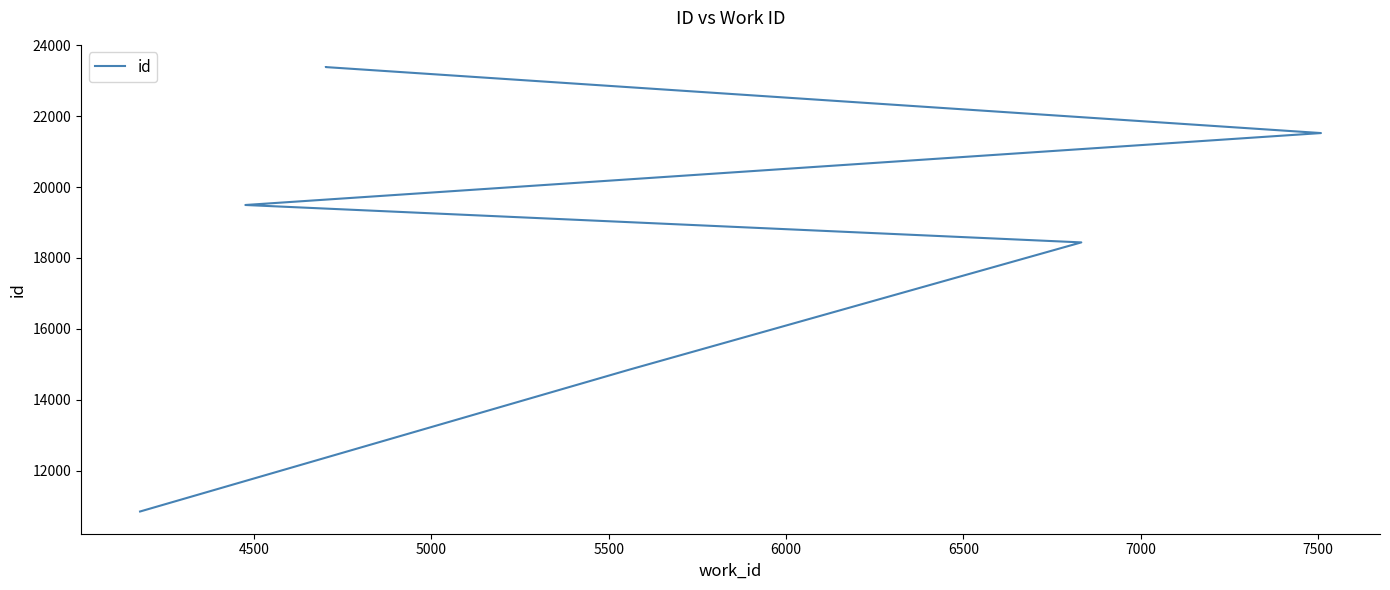

Does the chart display data point markers on the line(s)?

No